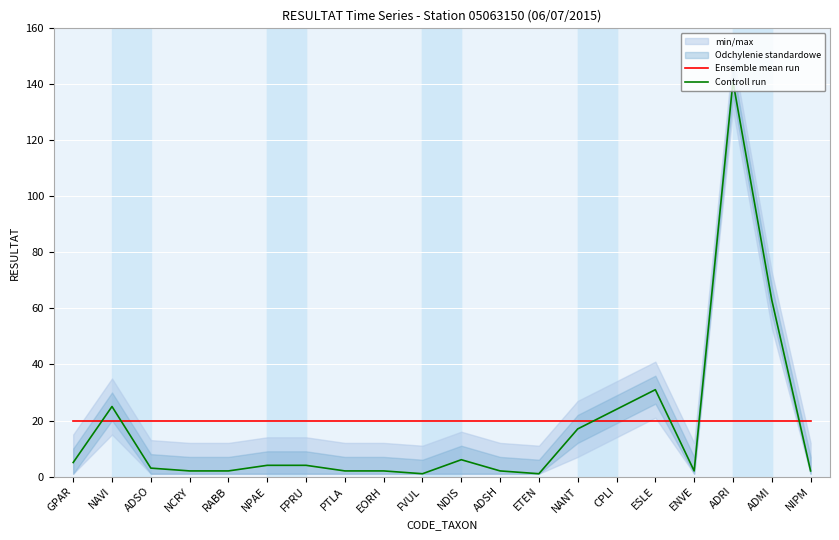

True or false: Controll run and Ensemble mean run cross at least once.

True